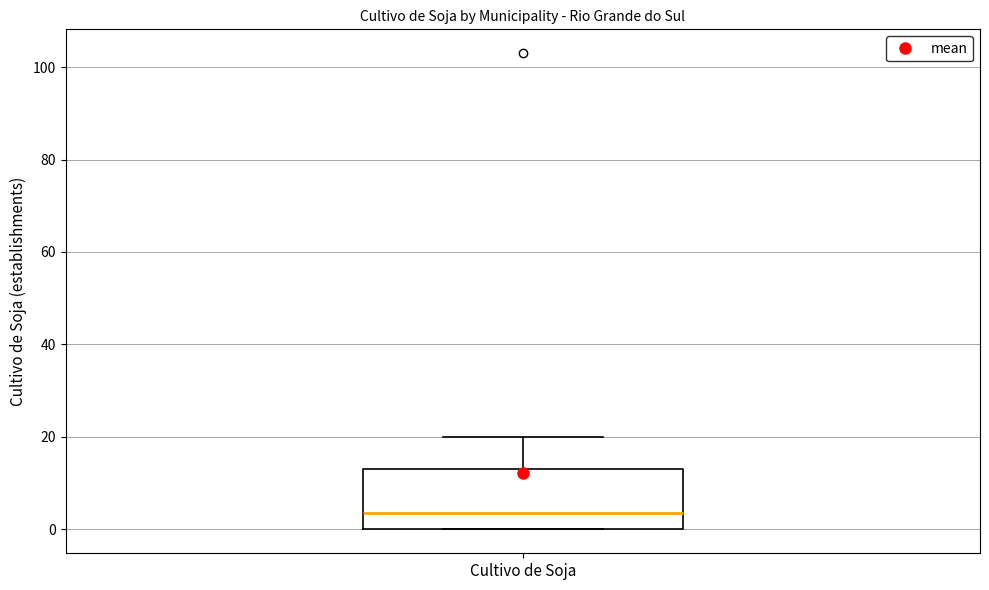

Where is the lower edge of the box for Cultivo de Soja on the y-axis? The values are not printed on the chart, so give them approximately, as read against the axis.

0